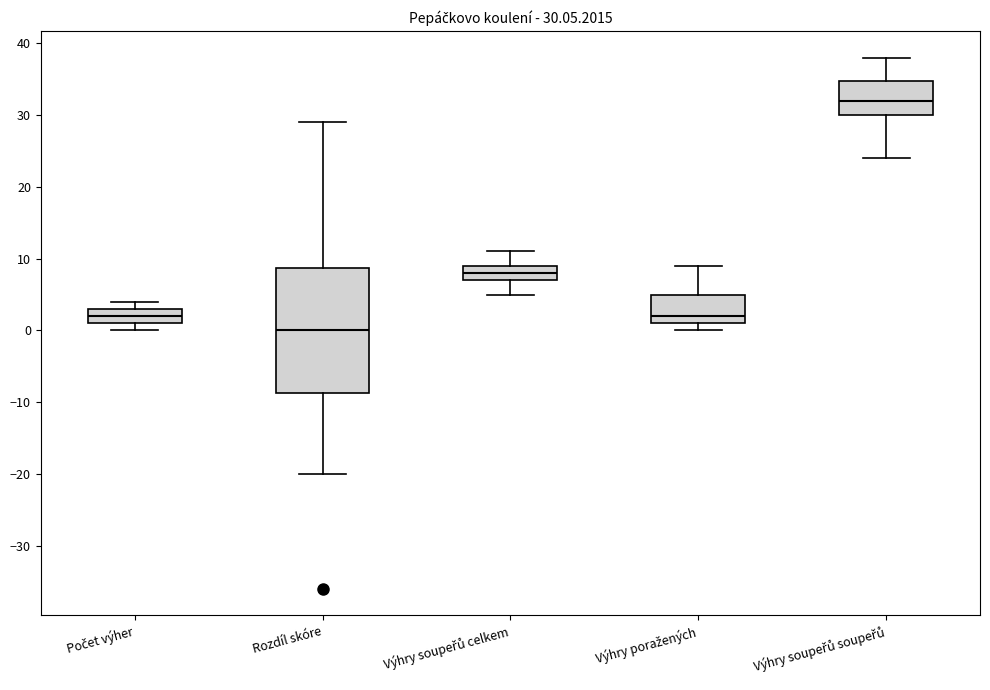

Comparing the boxes themselves (not the whiskers), which one is the tallest?

Rozdíl skóre